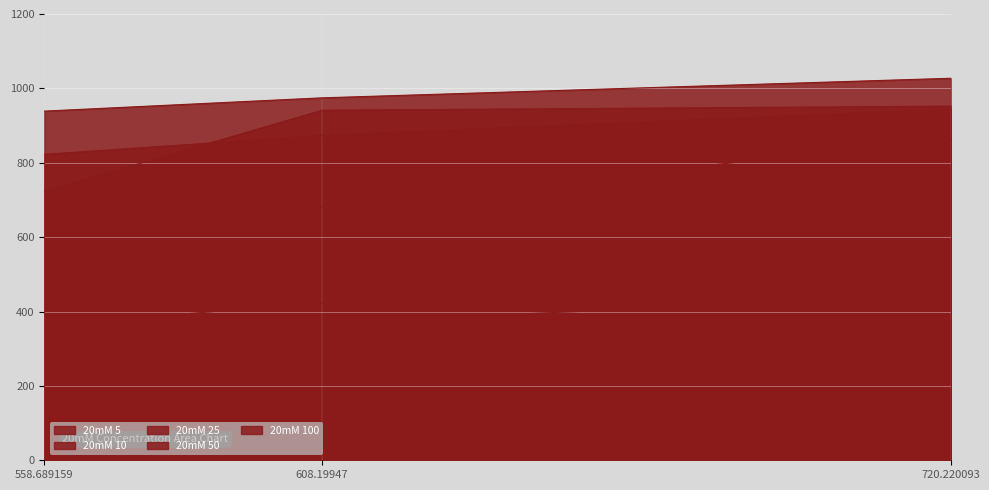

What is the minimum value for 20mM 5?

681.4